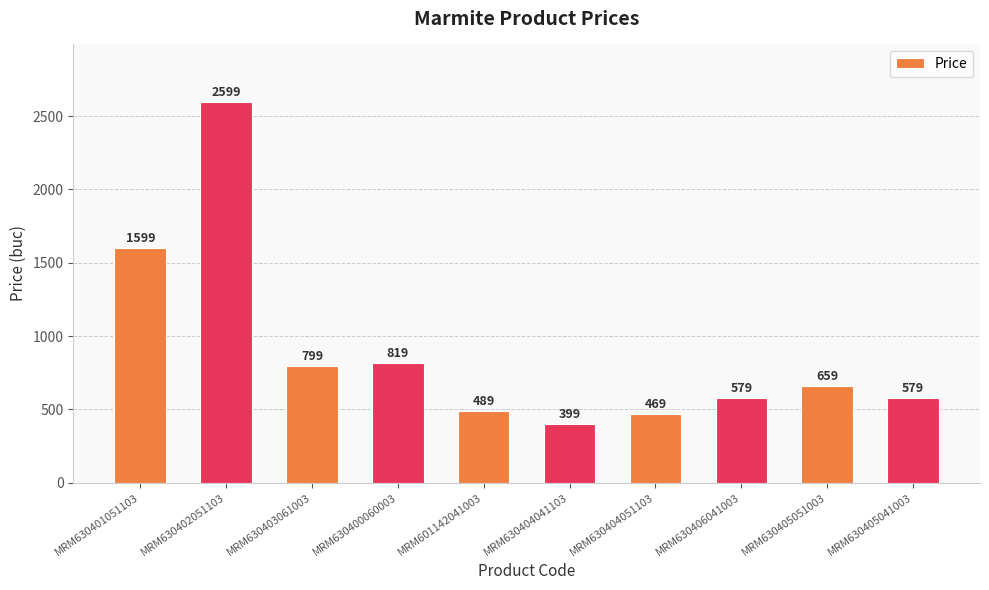

How many bars are there in total?

10